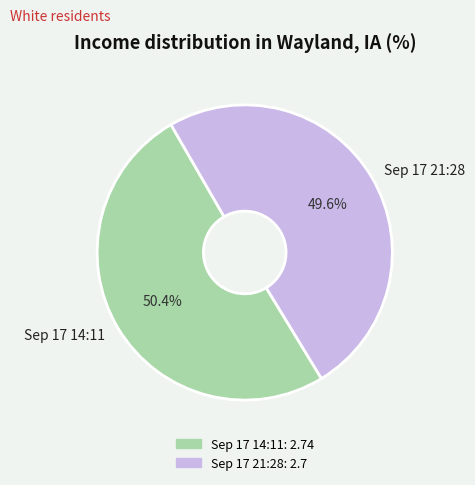

Count the number of slices in the pie.

2